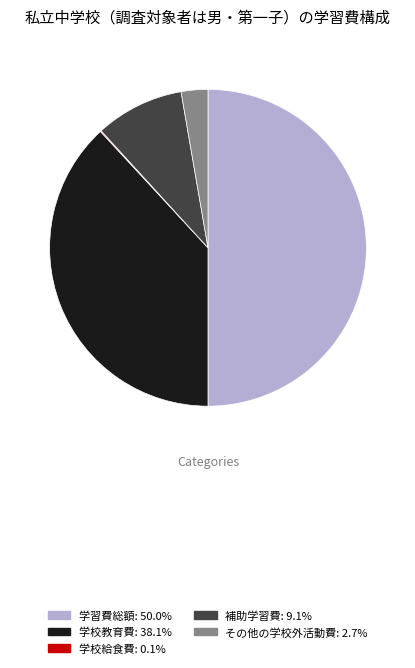

True or false: 学習費総額 accounts for 55% of the total.

False